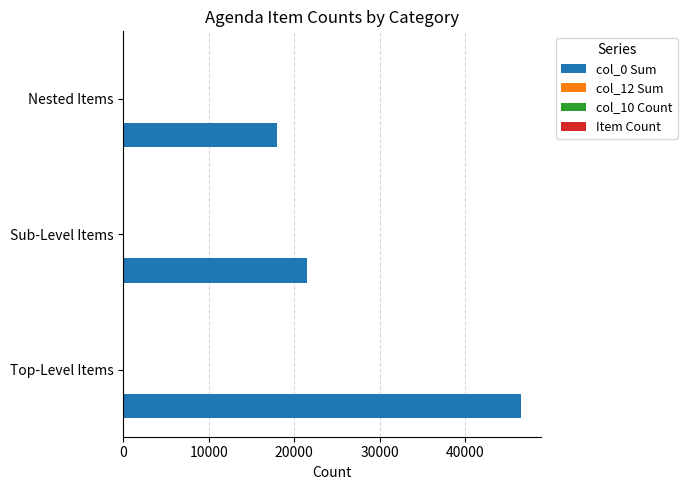

The col_0 Sum series shows 21504 at Sub-Level Items. True or false?

True